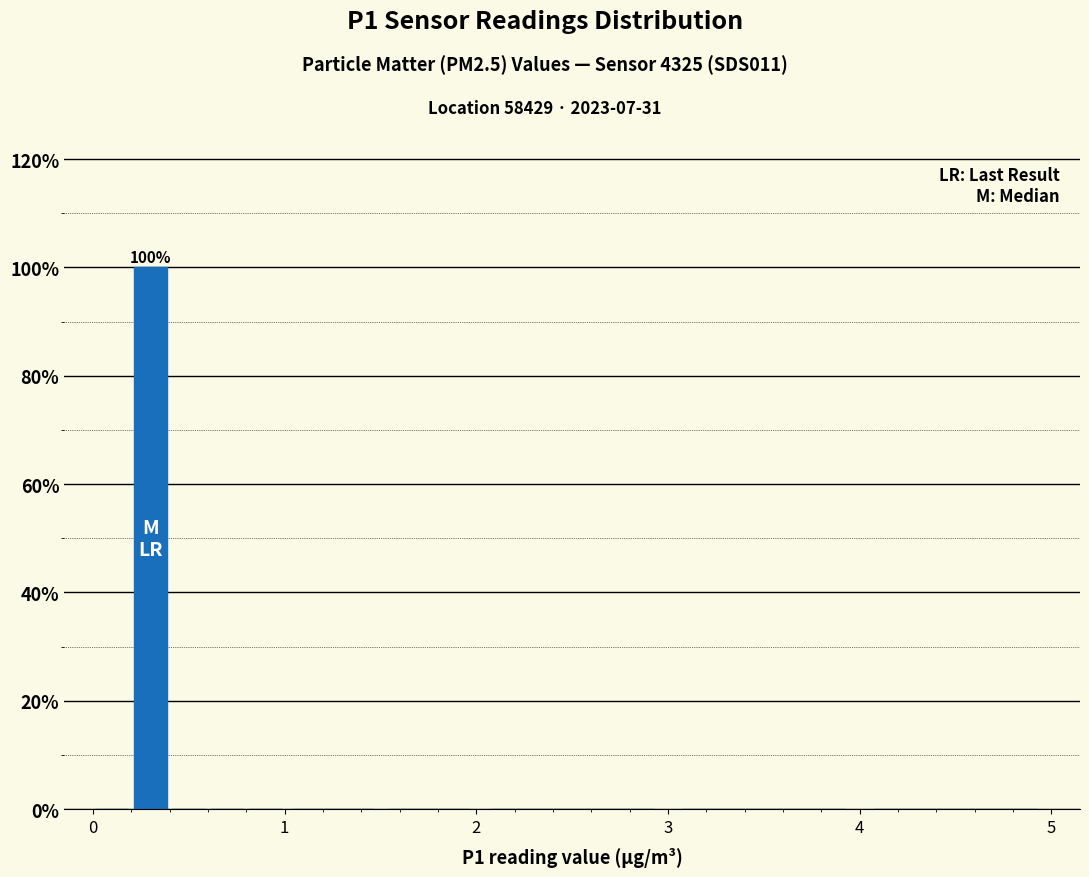

Read against the x-axis, roughly where is the centre of the tallest bar?

0.3